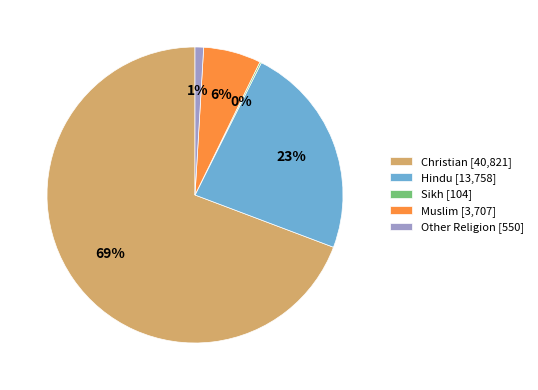

Which has a higher value, Christian or Other Religion?

Christian